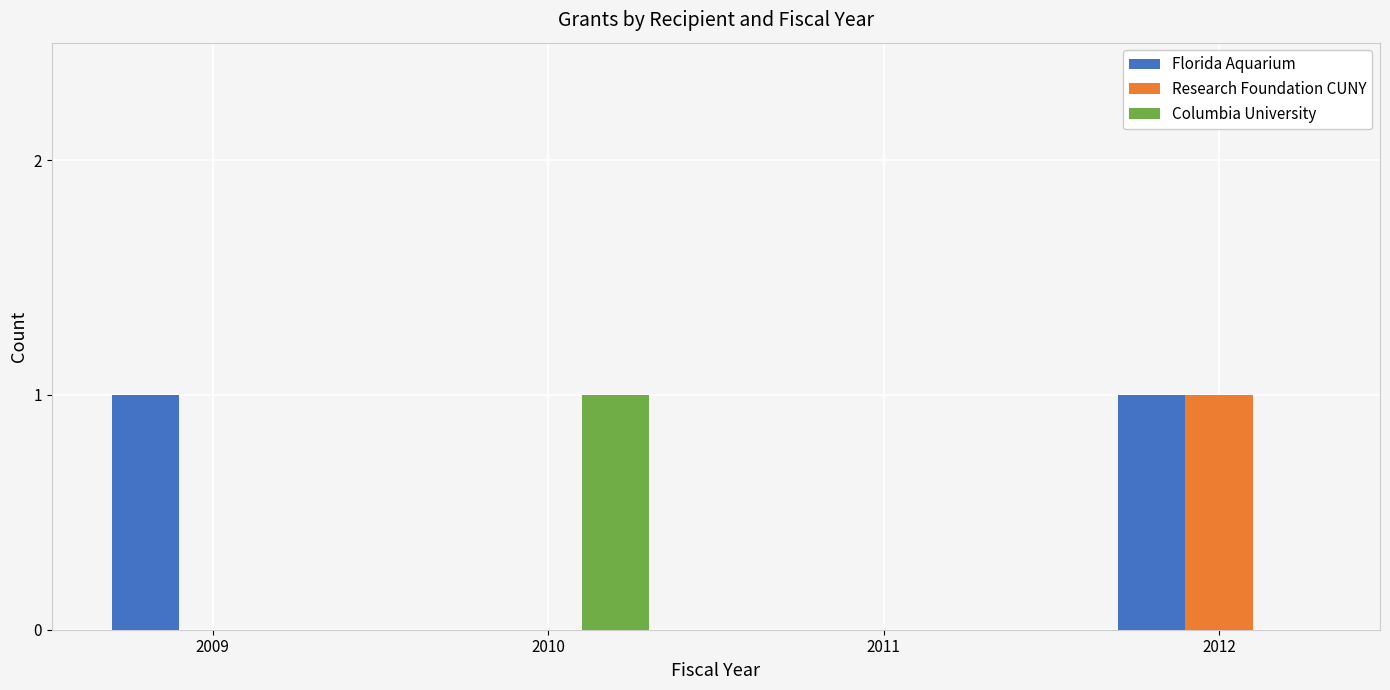

Between 2009 and 2012, which series saw the biggest shift?

Research Foundation CUNY